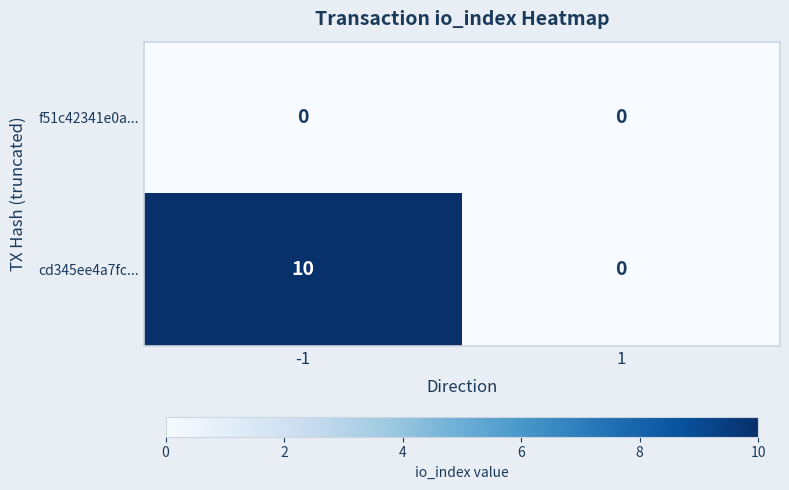

Is the value of f51c42341e0a... at 1 greater than the value of cd345ee4a7fc... at -1?

No